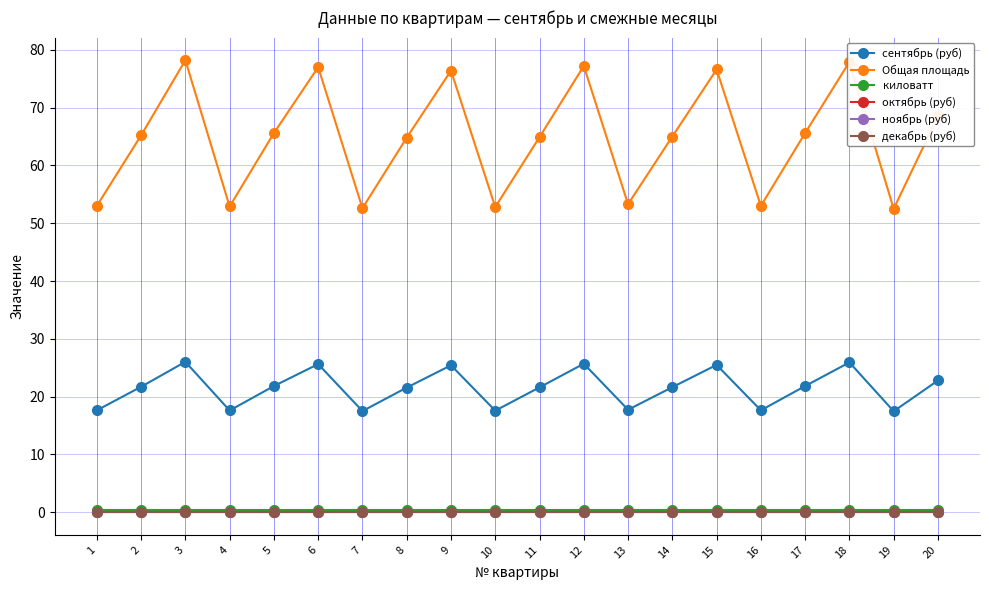

True or false: киловатт has more than 0 points higher than both neighbors.

False